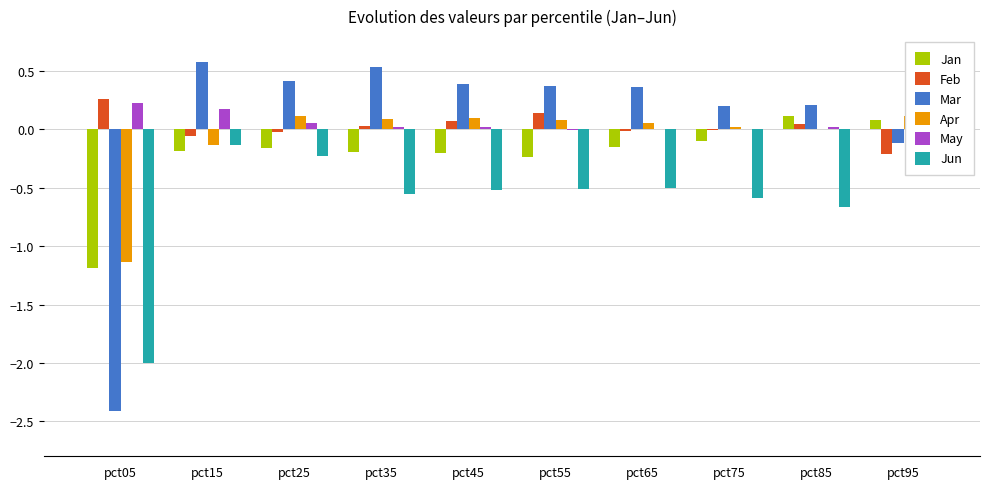

The Mar series shows 0.8 at pct35. True or false?

False